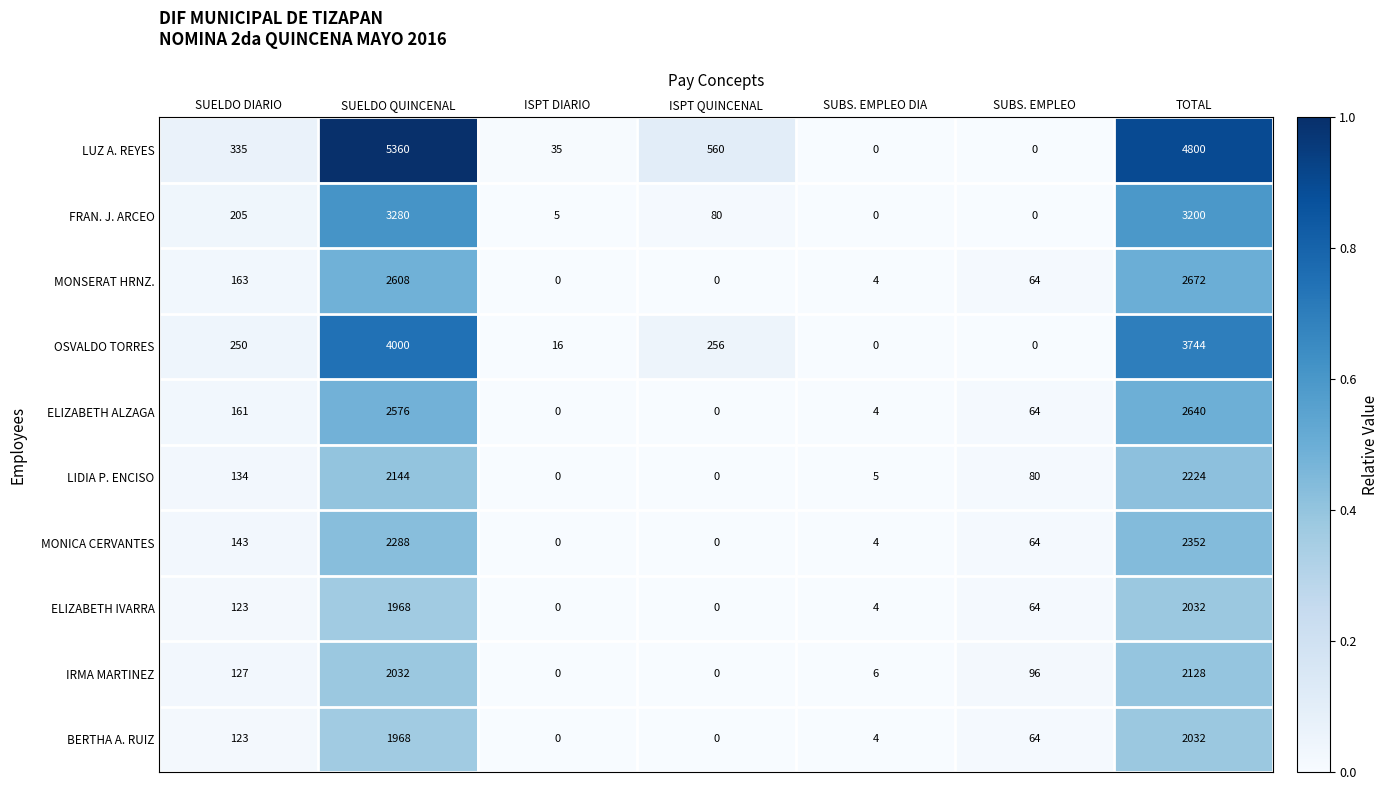

Read the LUZ A. REYES value at SUELDO DIARIO.

335